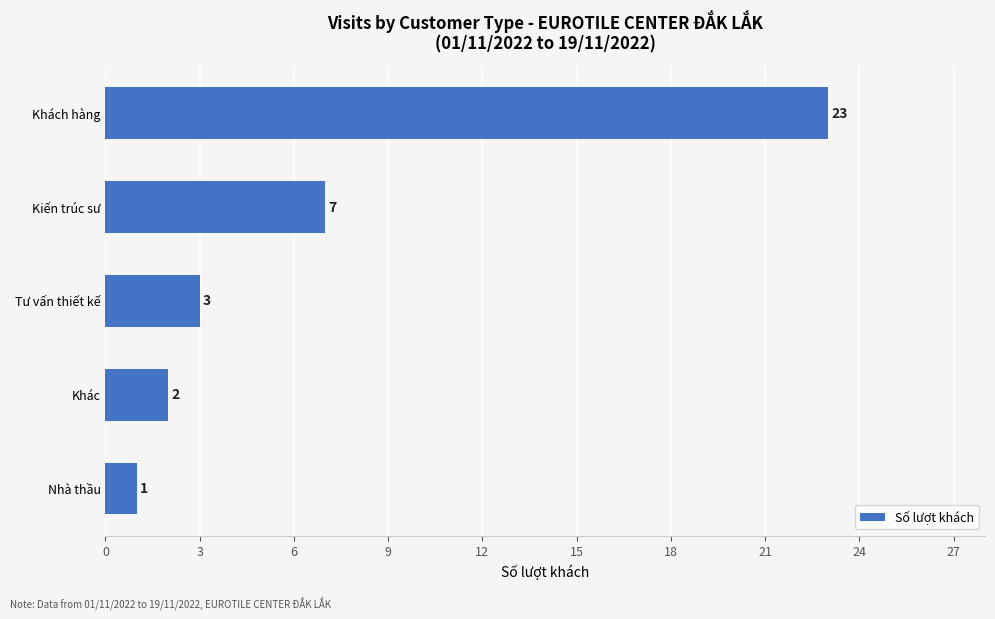

What is the greatest value displayed?

23